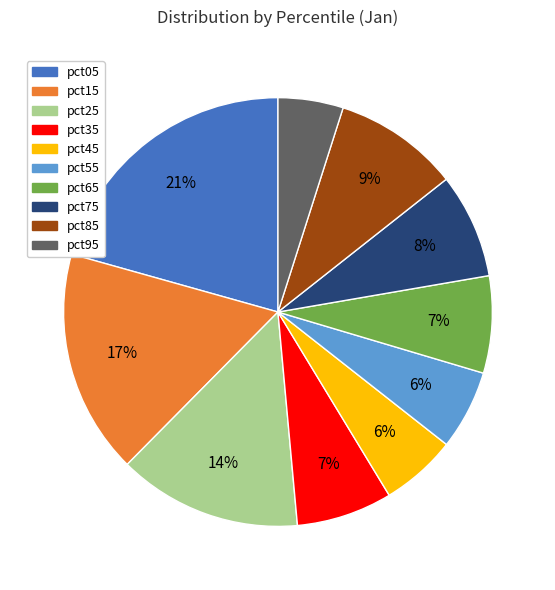

To the nearest percent, what is the average slice percentage?

10%